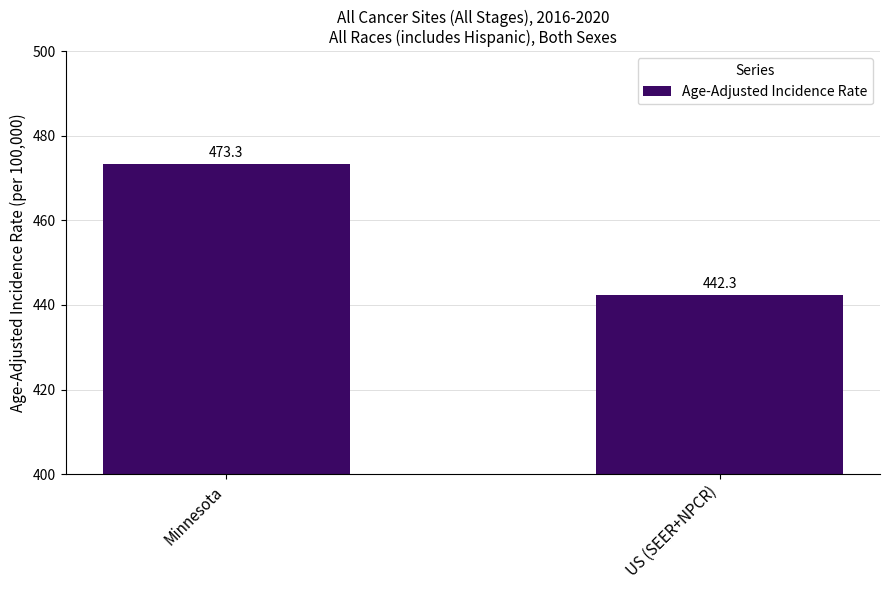

Rank the categories by value from highest to lowest.

Minnesota, US (SEER+NPCR)